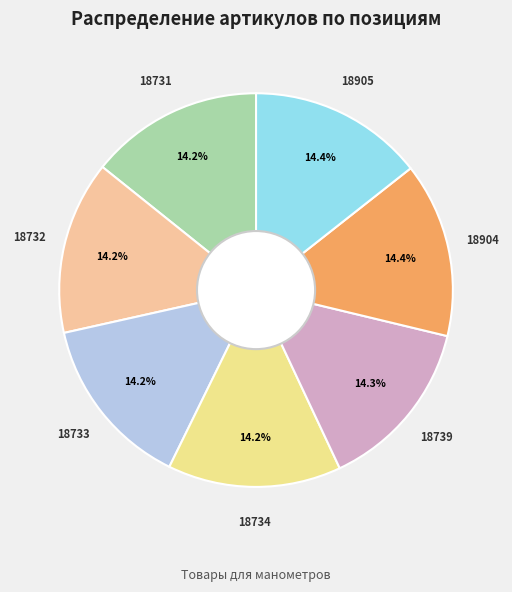

Count the number of slices in the pie.

7